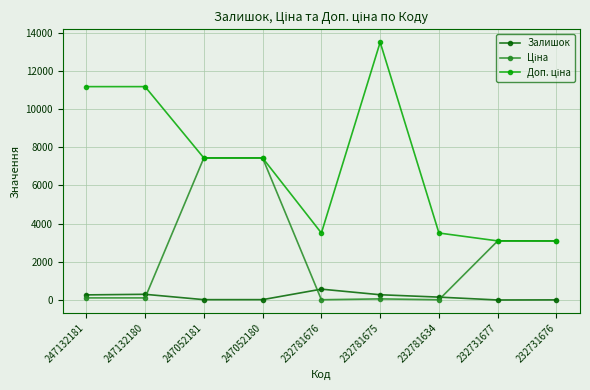

The Залишок series shows 153.0 at 232781634. True or false?

True